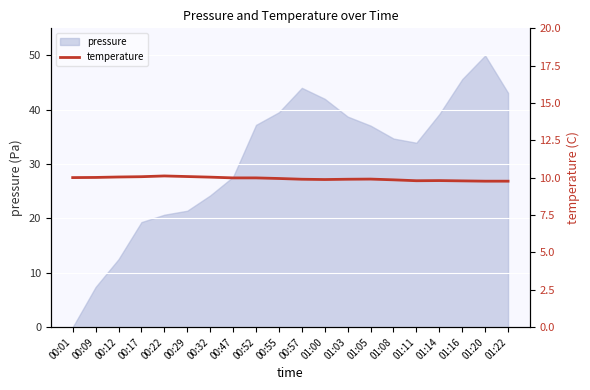

The pressure series shows 21.0 at 00:52. True or false?

False